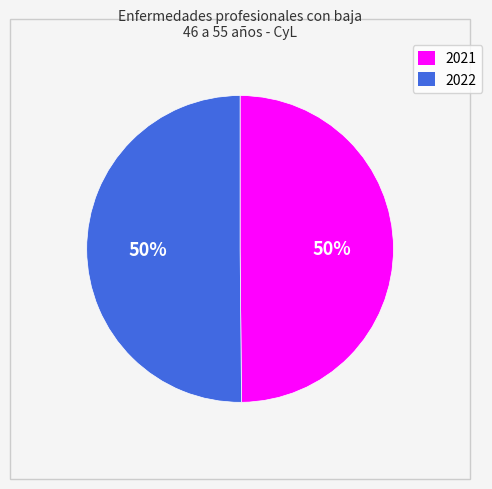

To the nearest percent, what portion does 2021 represent?

50%